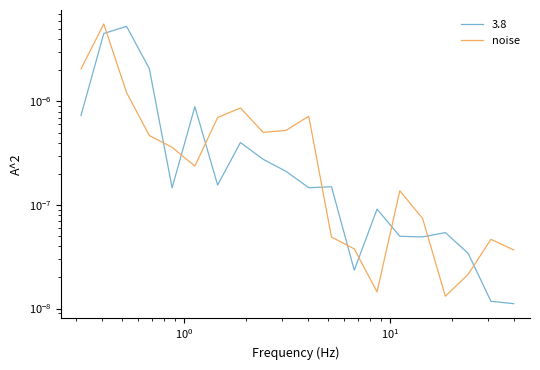

How many interior local peaks (higher than both neighbors) does the data have?

5